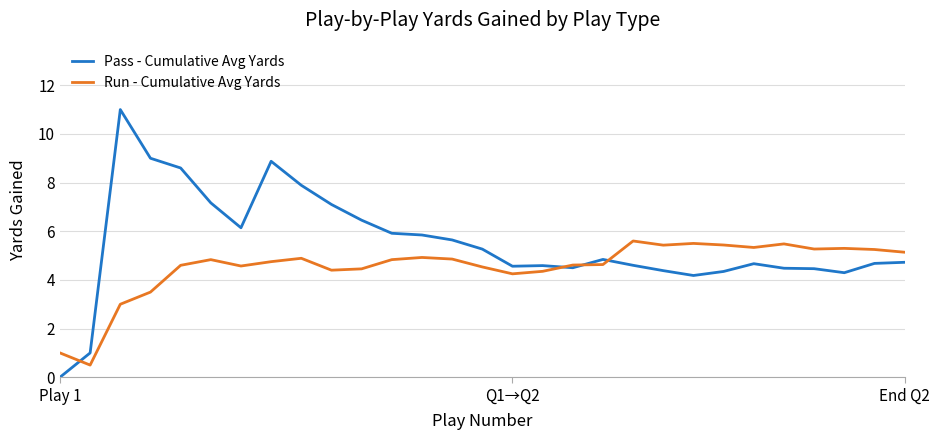

Which series has the largest total across all categories?

Pass - Cumulative Avg Yards